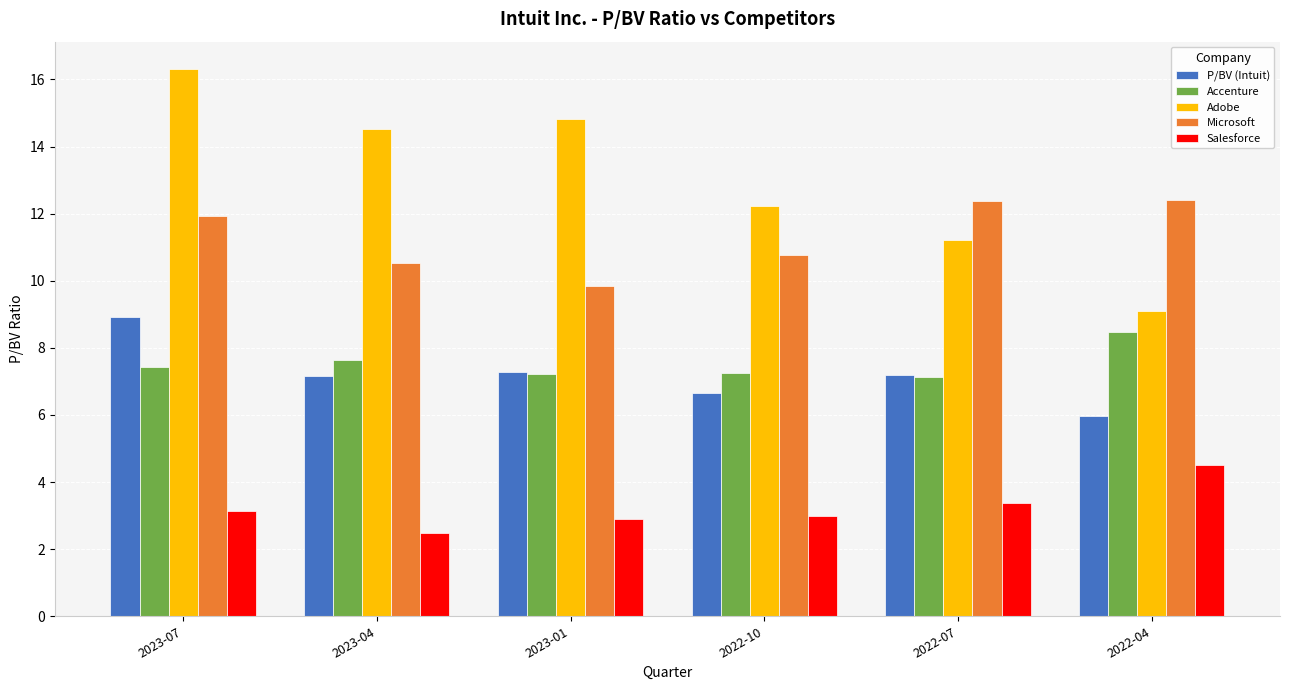

The Accenture series shows 12.8 at 2023-07. True or false?

False